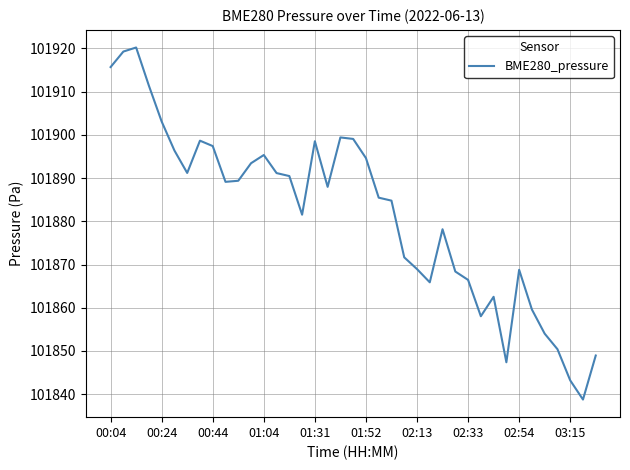

What is the maximum value shown in the chart?

101920.2